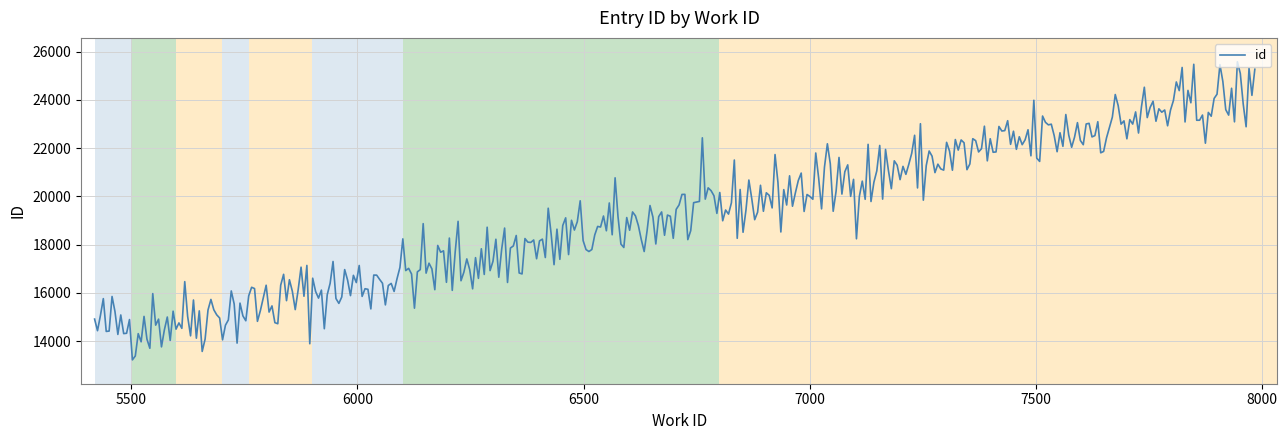

What is the greatest value displayed?

25580.2